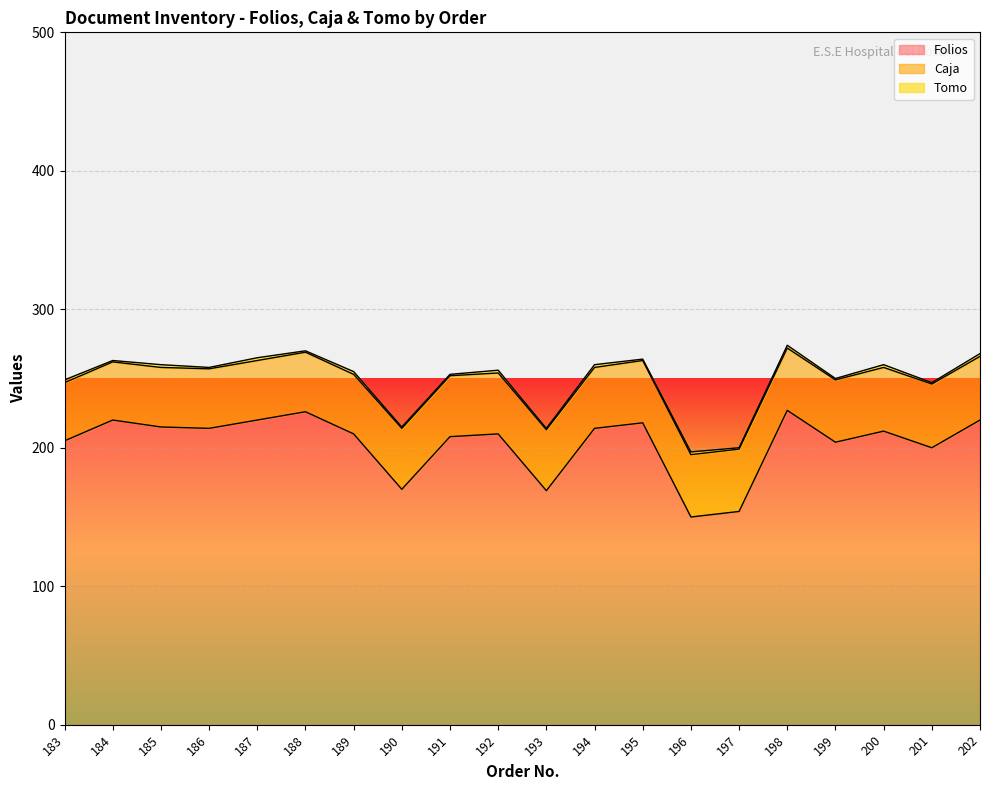

True or false: Caja has a value of 43 at 187.

True